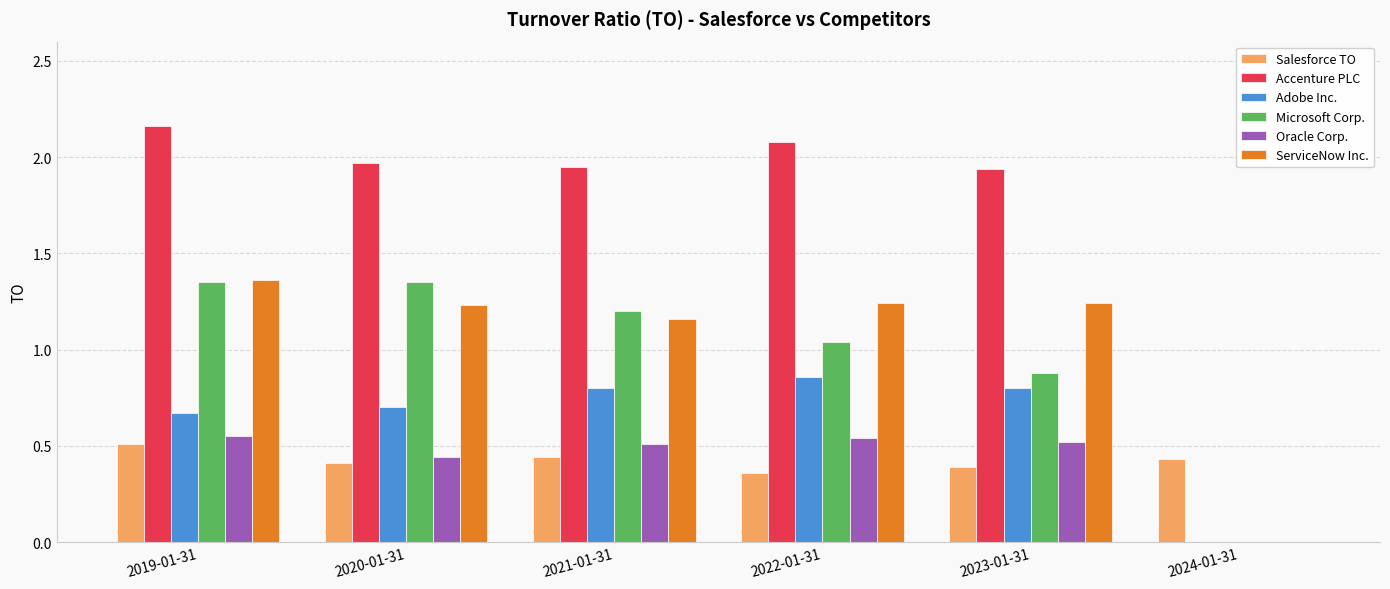

What is the sum of all Oracle Corp. values?

2.6